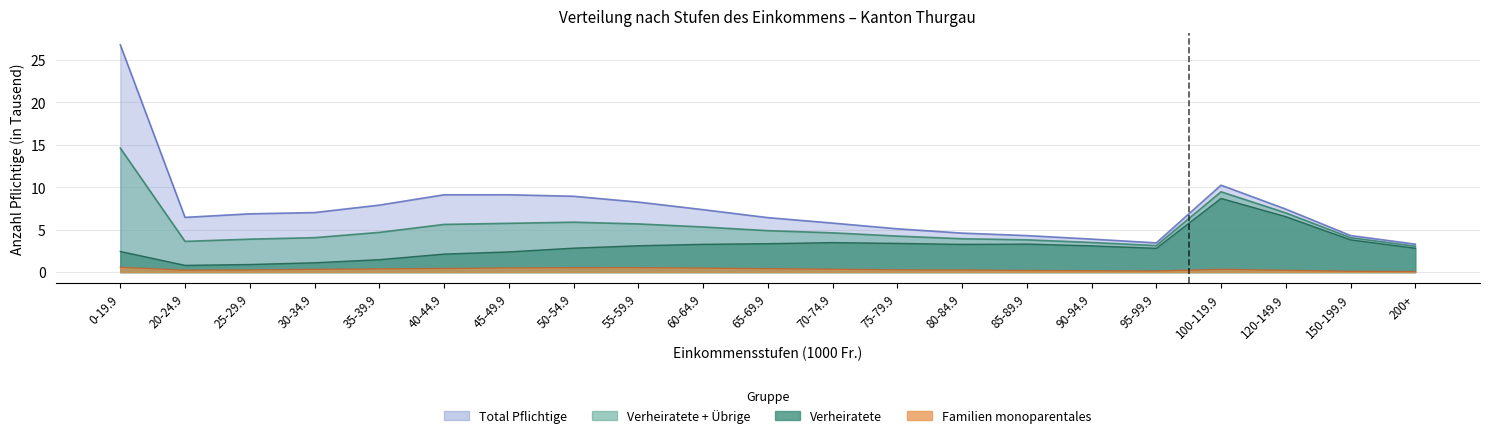

How many data points in Total are less than 6?

8